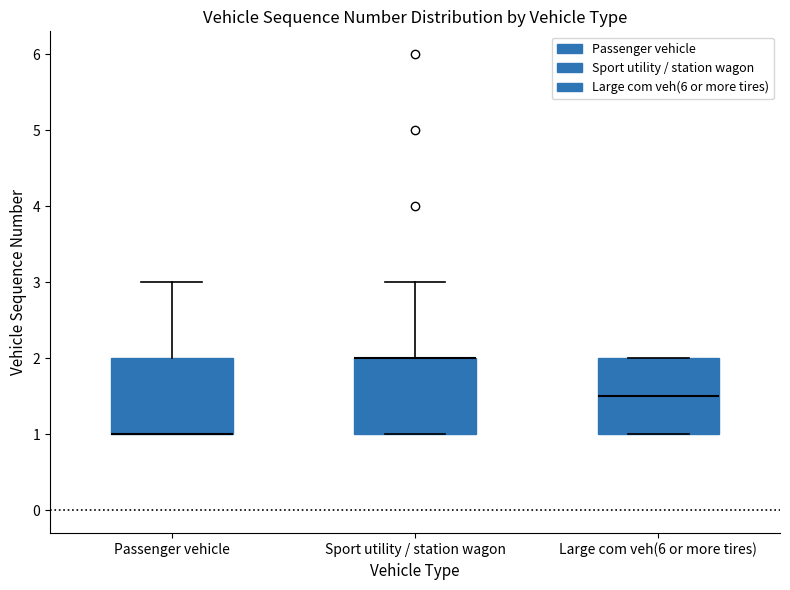

Reading left to right, transcribe this box plot: for each box, give where its median line is, the range the box spans, and where its two whiskers end, as read against the y-axis. The values are not printed on the chart, so give them approximately, as read against the axis.

Passenger vehicle: median 1.0 (drawn on the box's lower edge), box 1.0 to 2.0, whiskers 1.0 to 3.0
Sport utility / station wagon: median 2.0 (drawn on the box's upper edge), box 1.0 to 2.0, whiskers 1.0 to 3.0
Large com veh(6 or more tires): median 1.5, box 1.0 to 2.0, whiskers 1.0 to 2.0